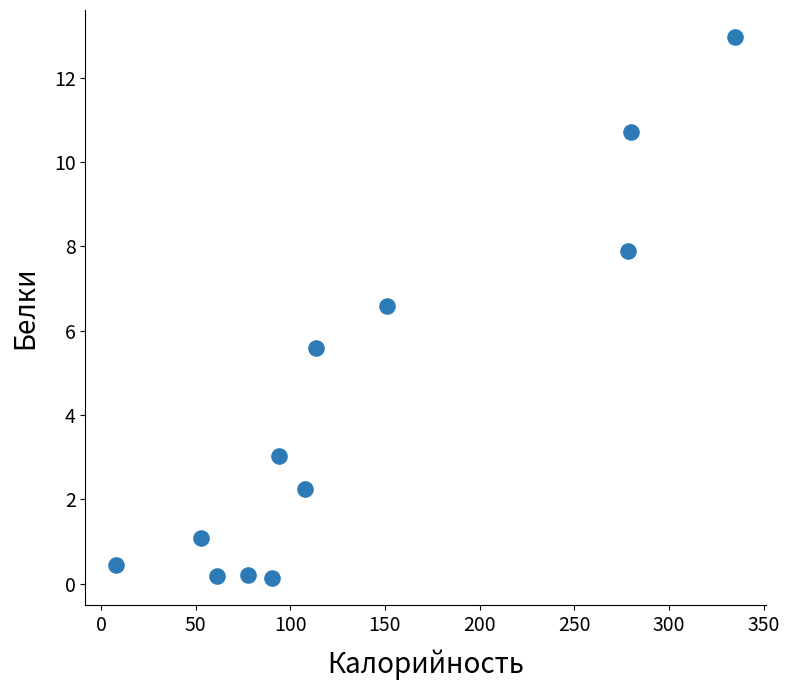

What Y value in the scatter plot is closest to 6?

5.6